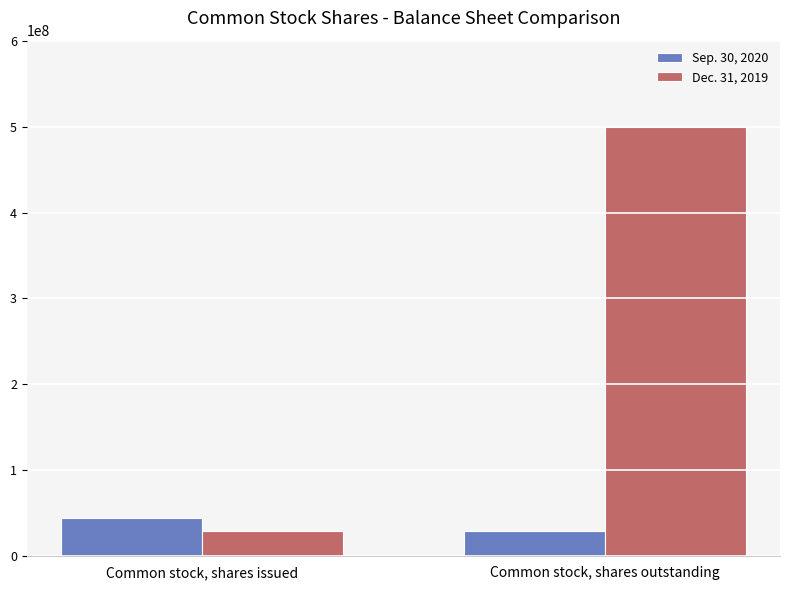

What position from the left is Common stock, shares issued?

1